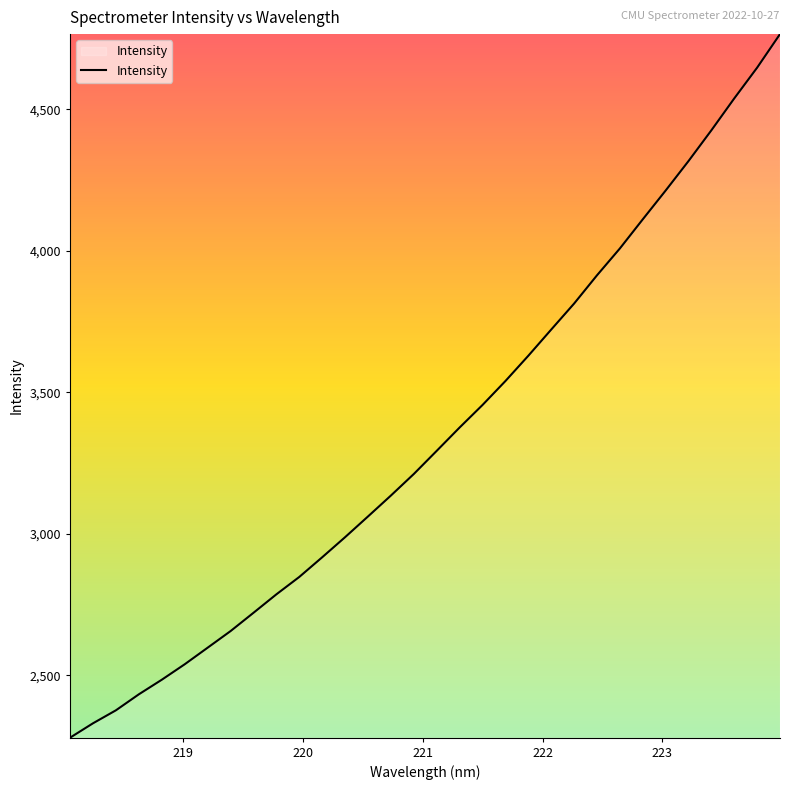

What is the smallest value displayed?

2279.8